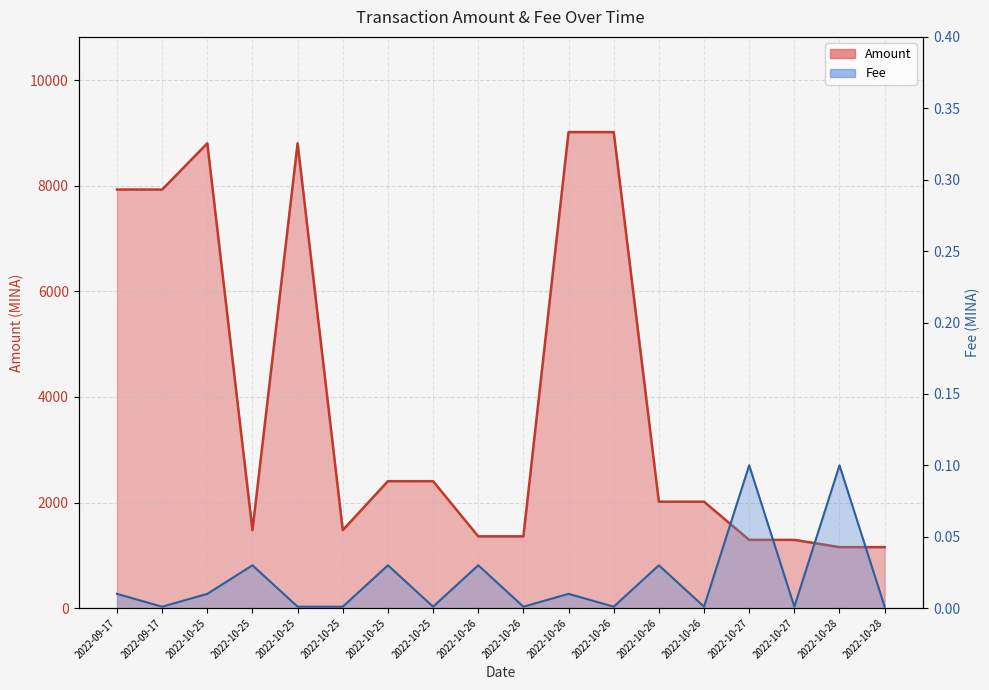

At which label is Amount closest to 5086?

2022-10-25